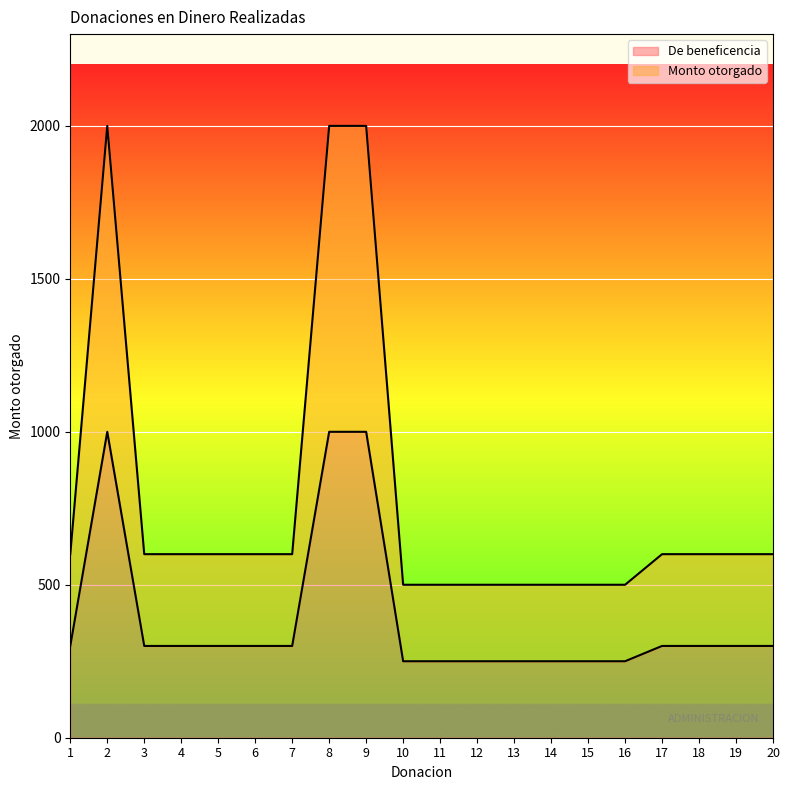

True or false: De beneficencia has a value of 430 at 5.

False